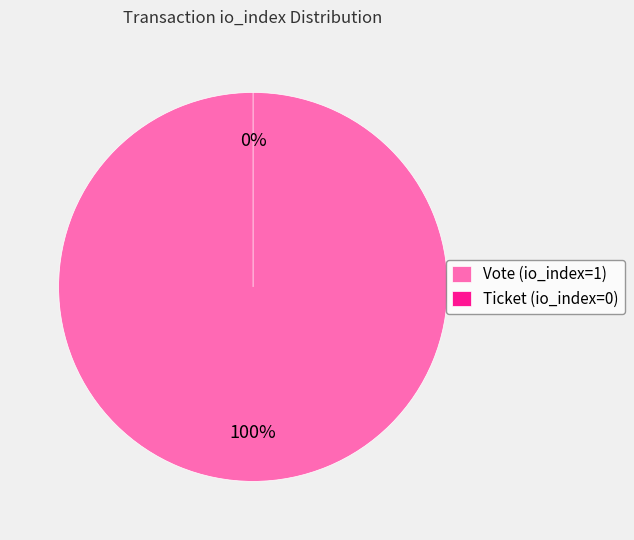

To the nearest percent, what percentage of the pie is Vote (io_index=1)?

100%